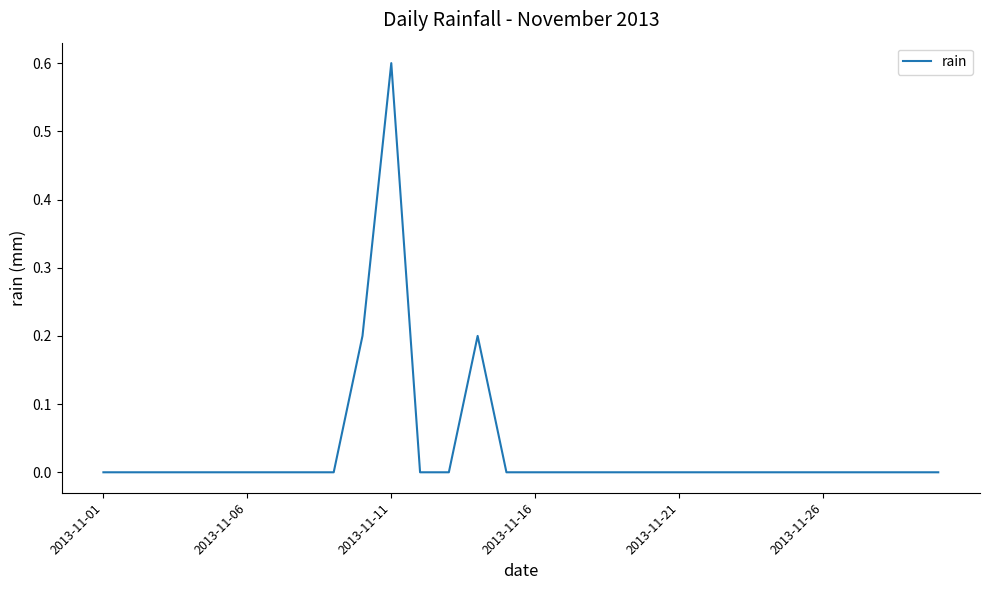

What is the greatest value displayed?

0.6